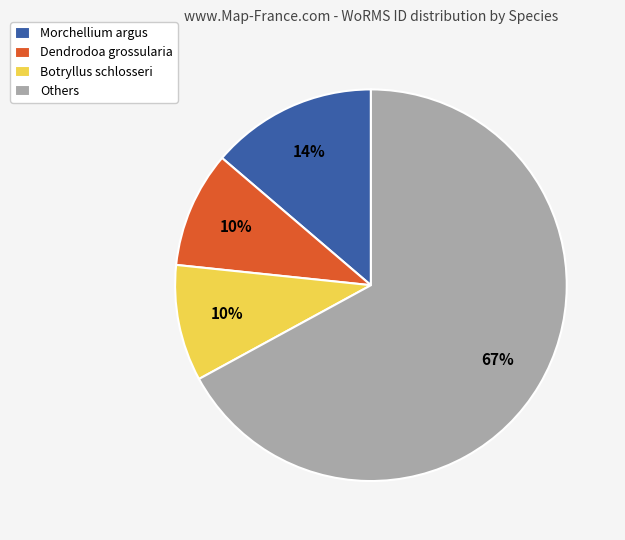

Which slice is the largest?

Others